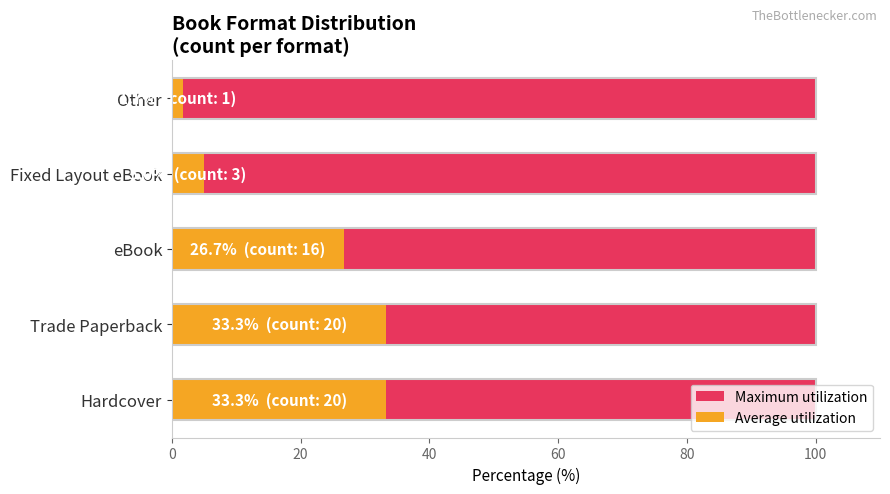

What are all the series names shown in the legend?

Maximum utilization, Average utilization